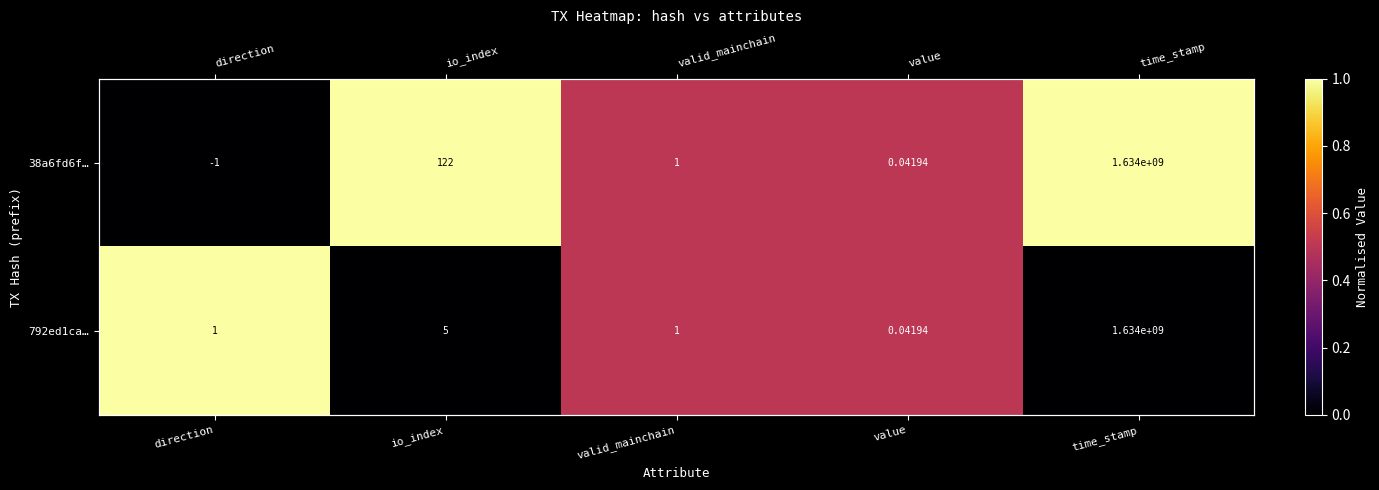

Where is 792ed1ca… nearest to the value 0?

io_index